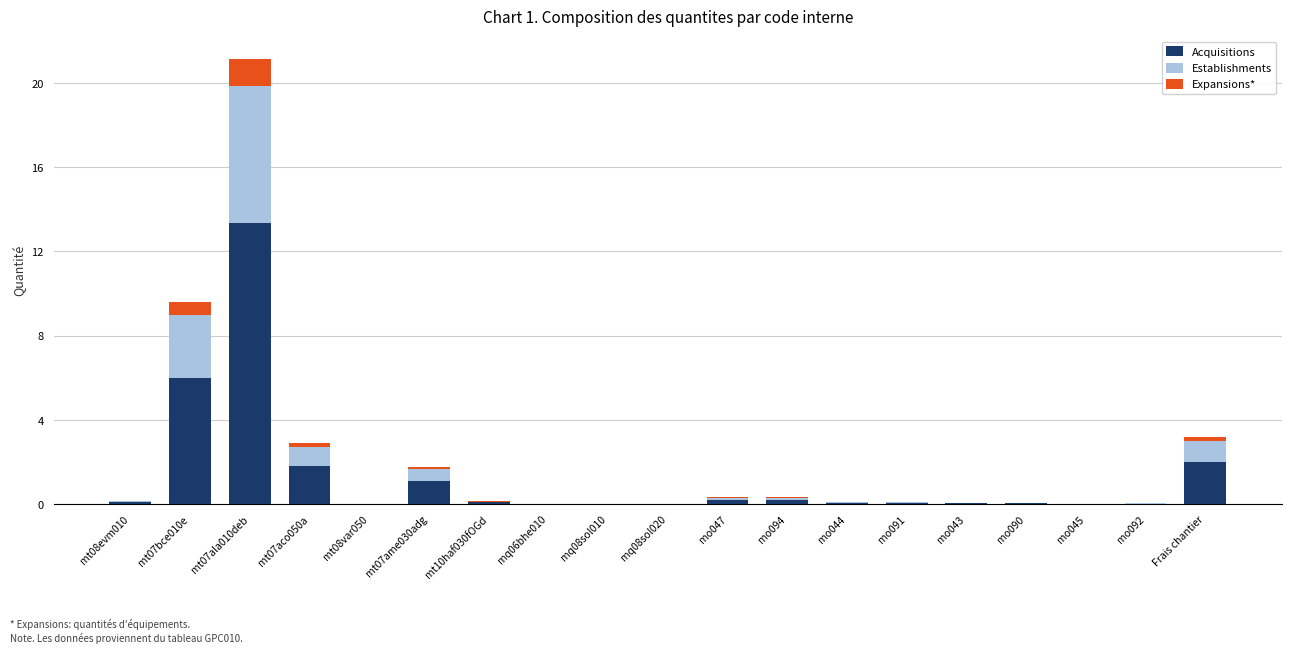

Does the chart contain stacked bars?

Yes